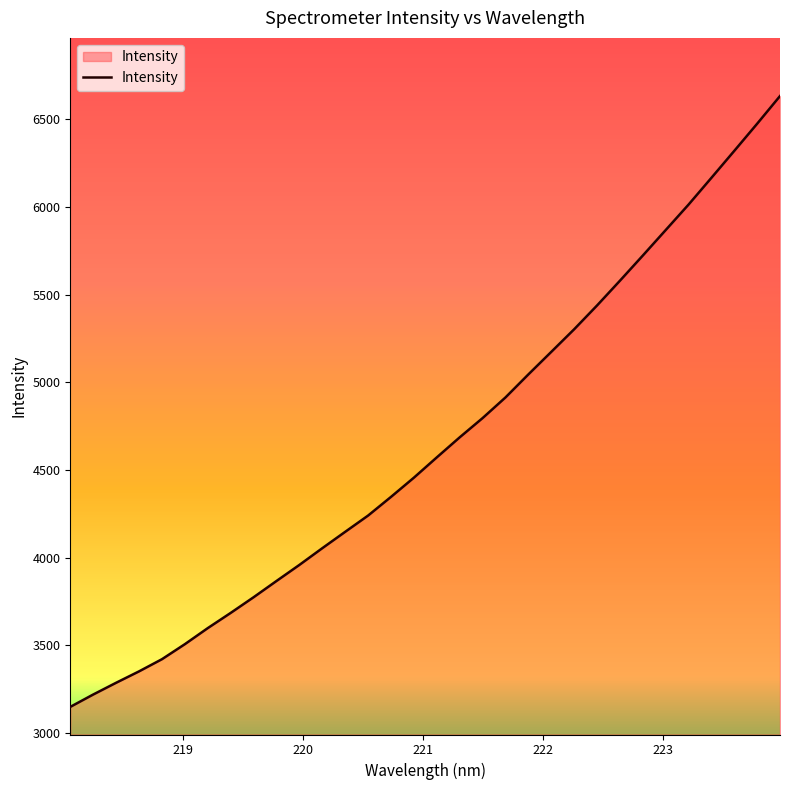

What is the maximum value shown in the chart?

6632.1